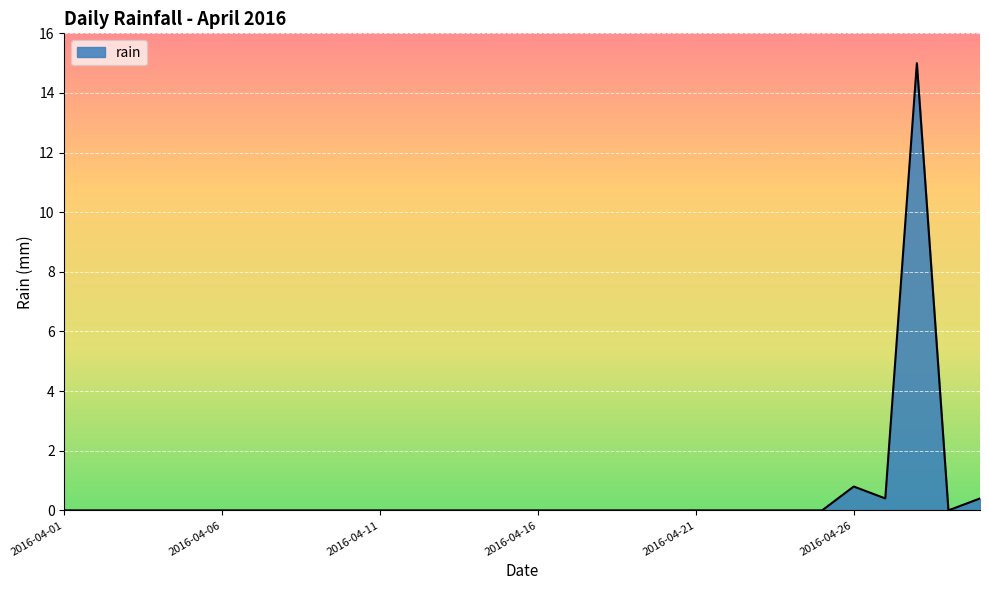

How many lines are shown in the chart?

1